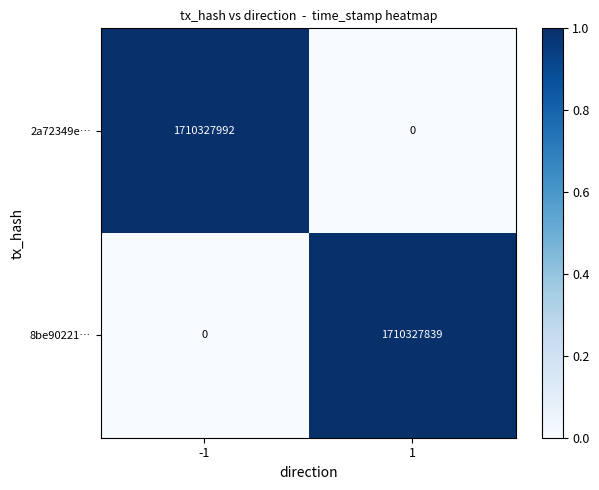

How many positive values does the 8be90221… series have?

1